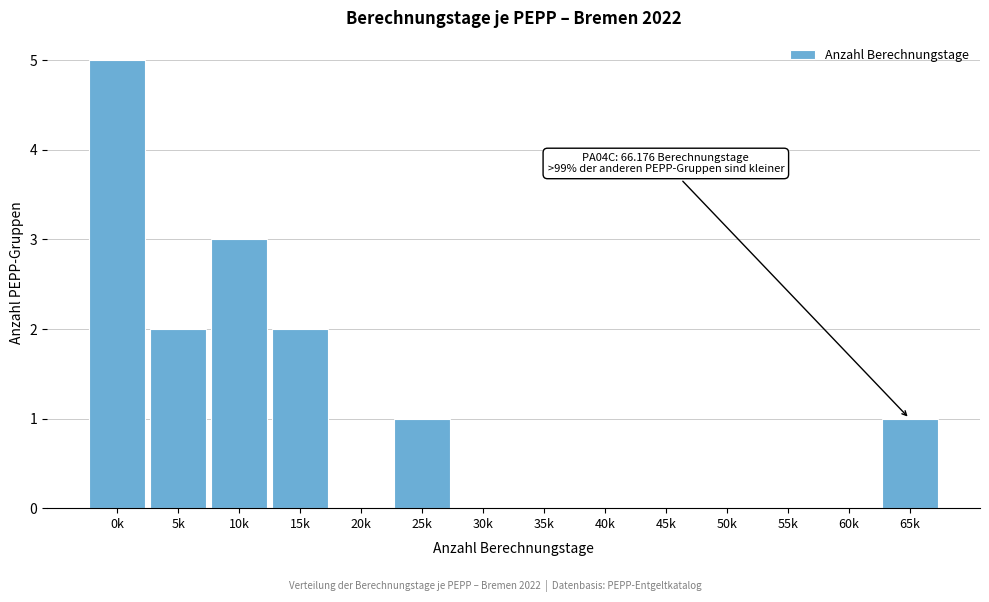

Reading right to left, extract all data points from this chart.

65k=1	60k=0	55k=0	50k=0	45k=0	40k=0	35k=0	30k=0	25k=1	20k=0	15k=2	10k=3	5k=2	0k=5